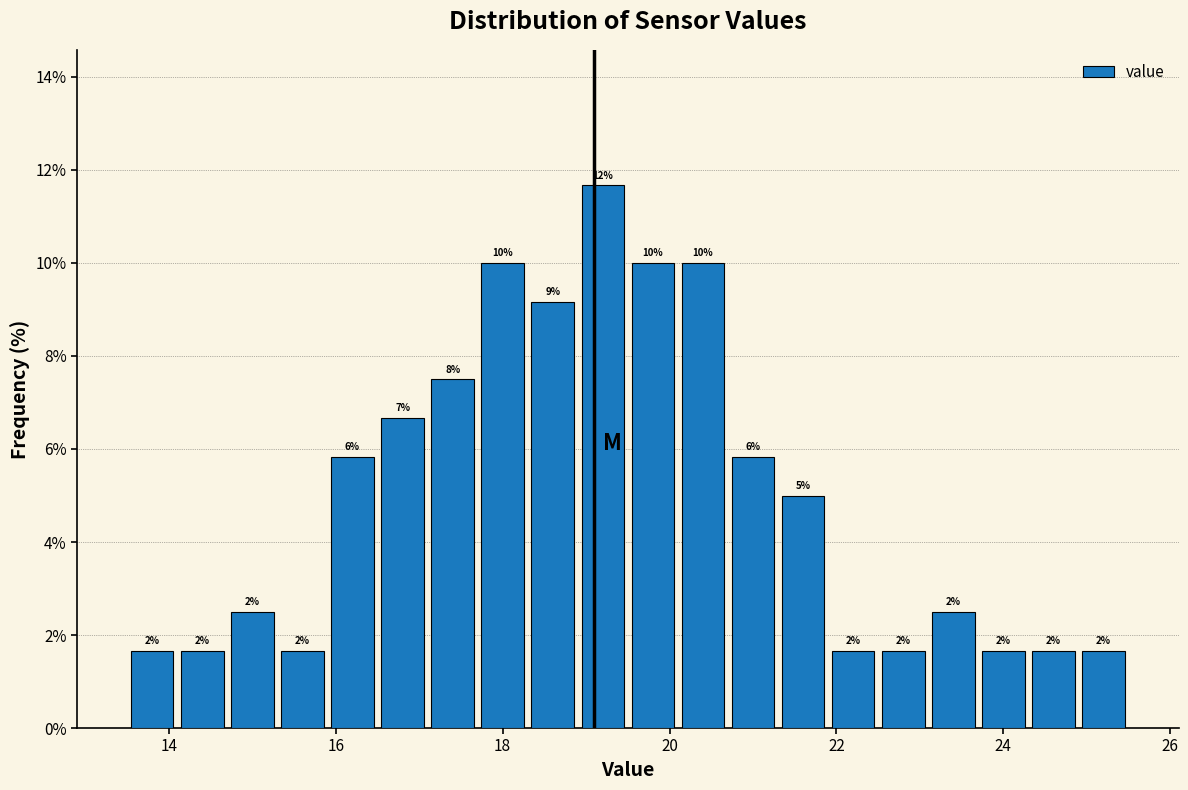

Read against the x-axis, roughly where is the centre of the tallest bar?

19.2